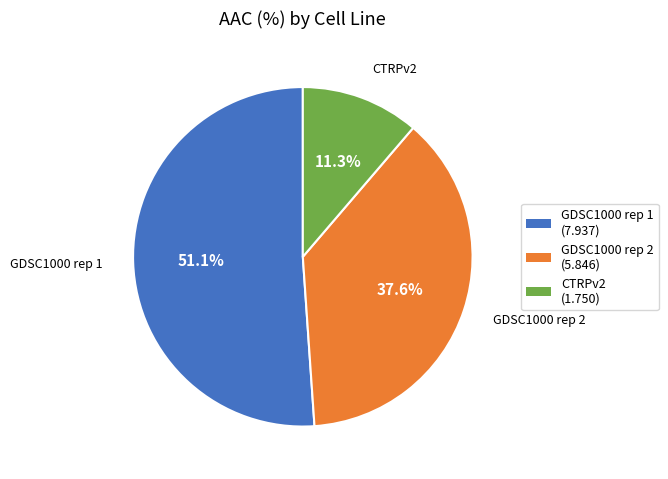

The CTRPv2 slice represents 11% of the pie. True or false?

True